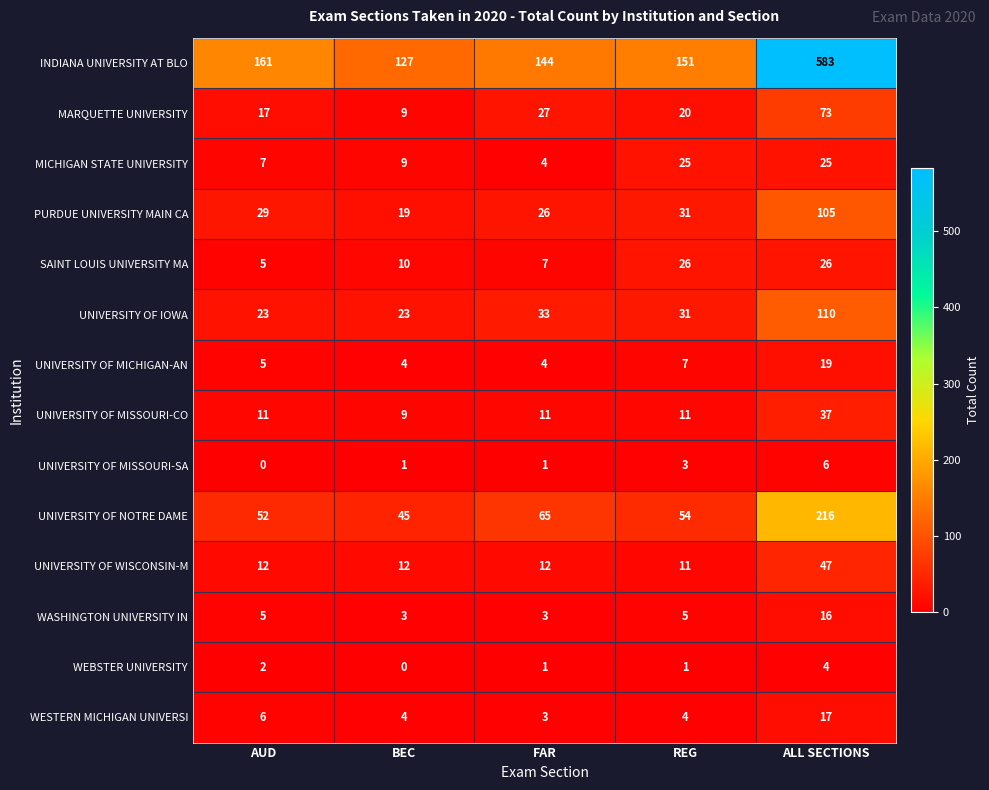

Which series has the largest range (max minus min)?

INDIANA UNIVERSITY AT BLO